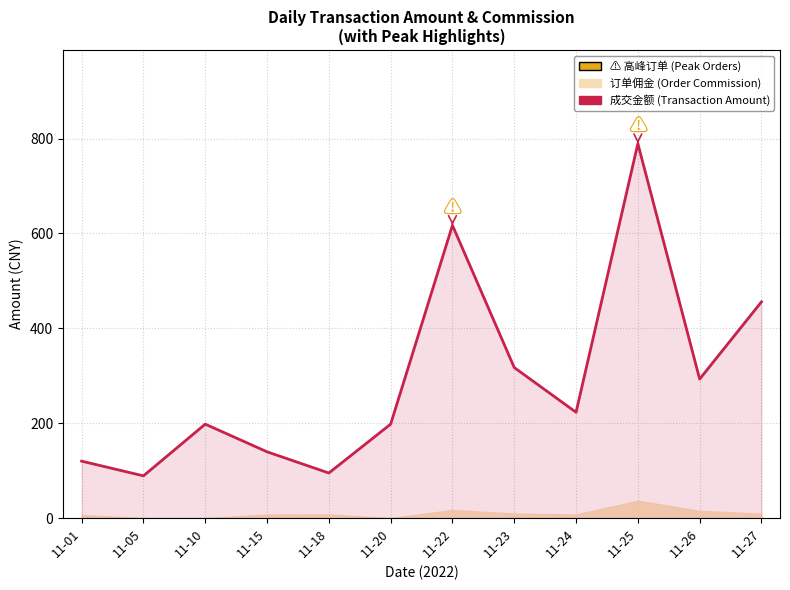

Where does the data first go above 223?

11-22